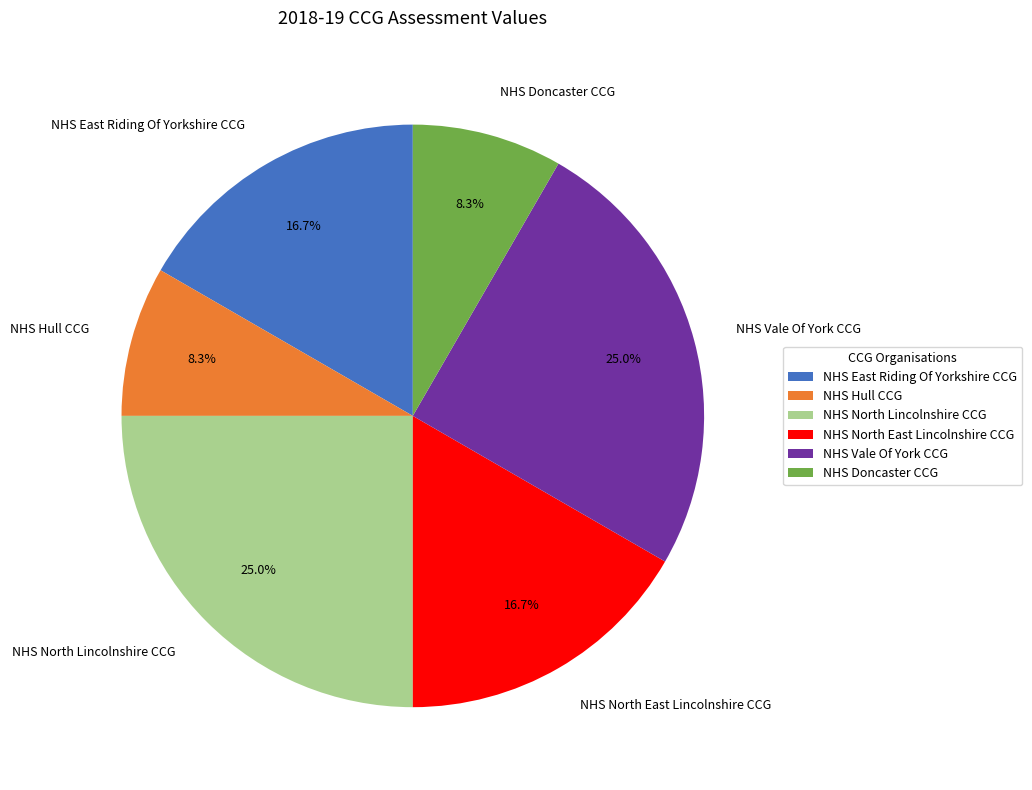

How many slices are in this pie chart?

6